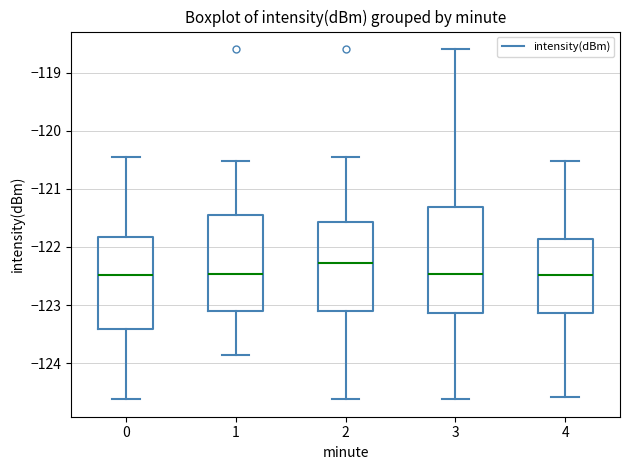

Reading left to right, read every box against the y-axis: the position of its median line, the range the box covers, and the ends of its whiskers. The values are not printed on the chart, so give them approximately, as read against the axis.

0: median -122.5, box -123.4 to -121.8, whiskers -124.6 to -120.4
1: median -122.5, box -123.1 to -121.5, whiskers -123.9 to -120.5
2: median -122.3, box -123.1 to -121.6, whiskers -124.6 to -120.4
3: median -122.5, box -123.1 to -121.3, whiskers -124.6 to -118.6
4: median -122.5, box -123.1 to -121.9, whiskers -124.6 to -120.5